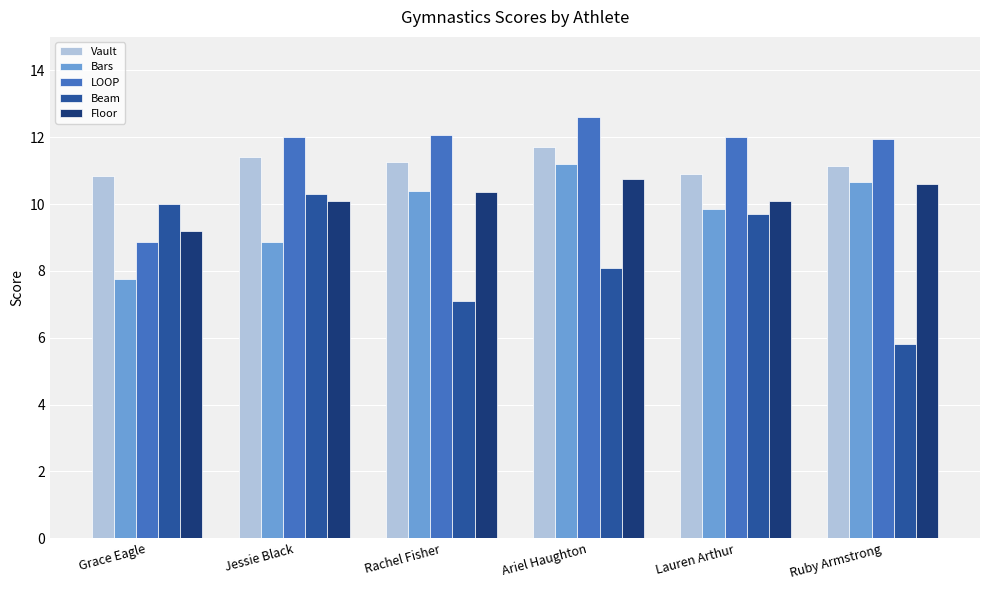

List the series in order of their peak value, lowest first.

Beam, Floor, Bars, Vault, LOOP